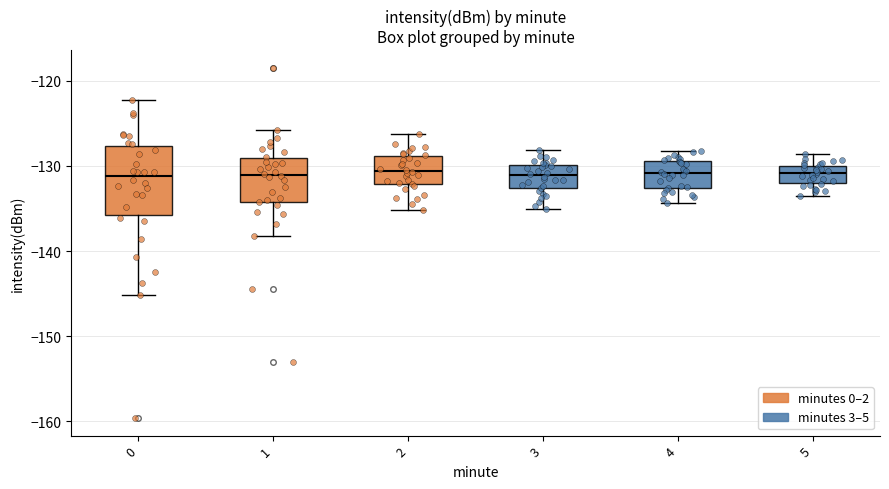

Reading left to right, transcribe this box plot: for each box, give where its median line is, the range the box spans, and where its two whiskers end, as read against the y-axis. The values are not printed on the chart, so give them approximately, as read against the axis.

0: median -131, box -136 to -128, whiskers -145 to -122
1: median -131, box -134 to -129, whiskers -138 to -126
2: median -131, box -132 to -129, whiskers -135 to -126
3: median -131, box -133 to -130, whiskers -135 to -128
4: median -131, box -133 to -129, whiskers -134 to -128
5: median -131, box -132 to -130, whiskers -133 to -129